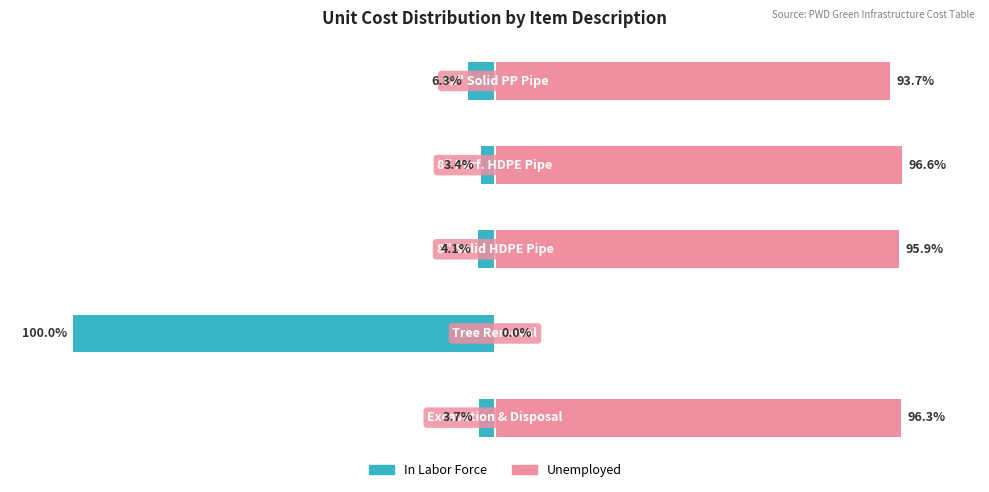

True or false: Unemployed has a value of 95.9 at 2.

True